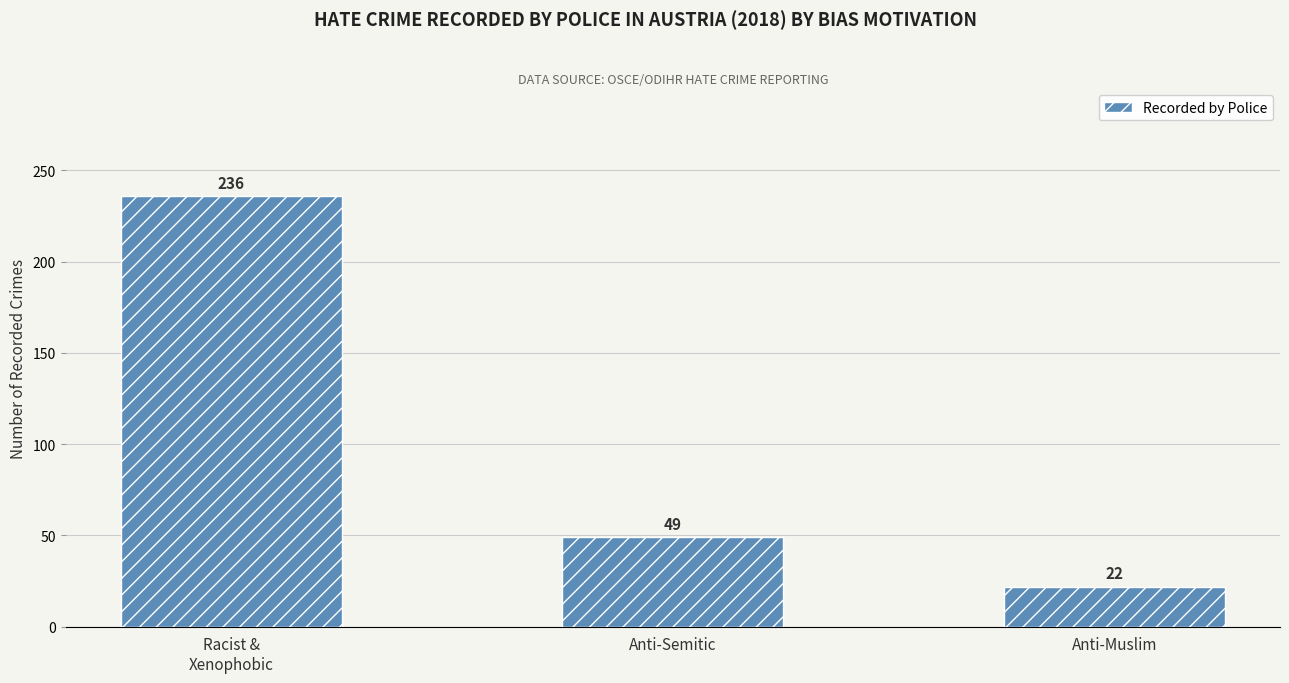

At which label does the data first exceed 49?

Racist &
Xenophobic